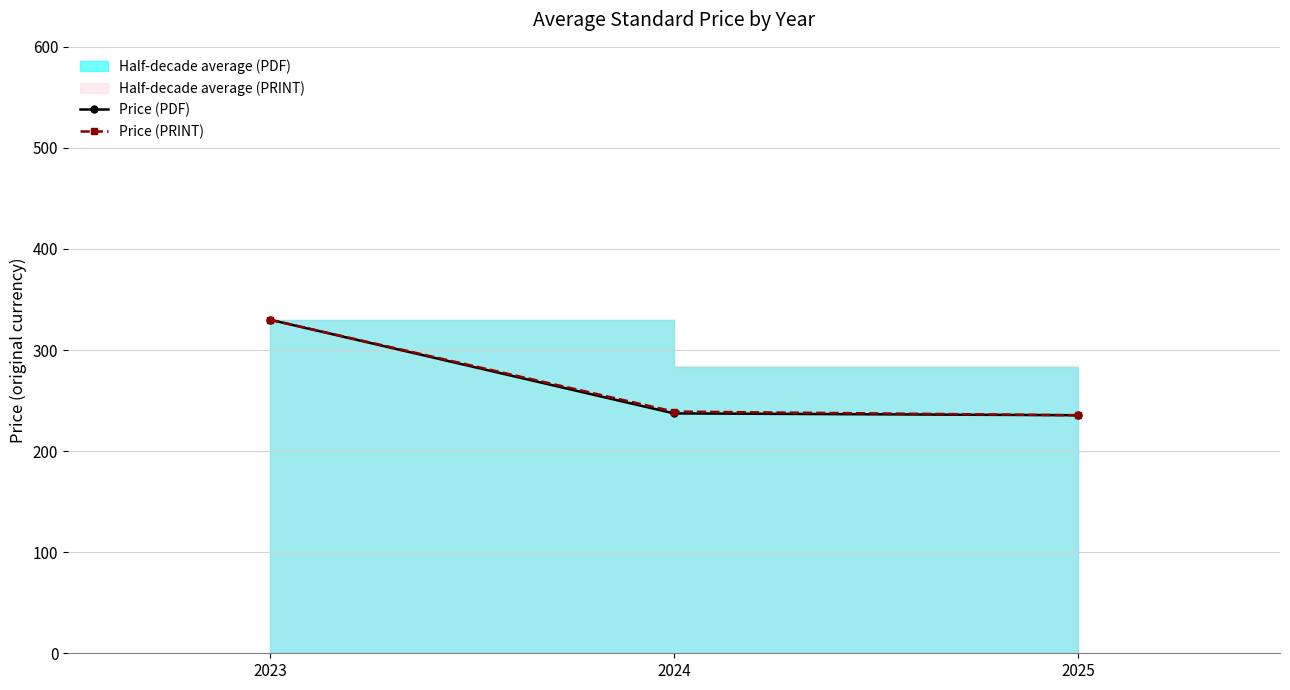

Count the number of data series in this chart.

2